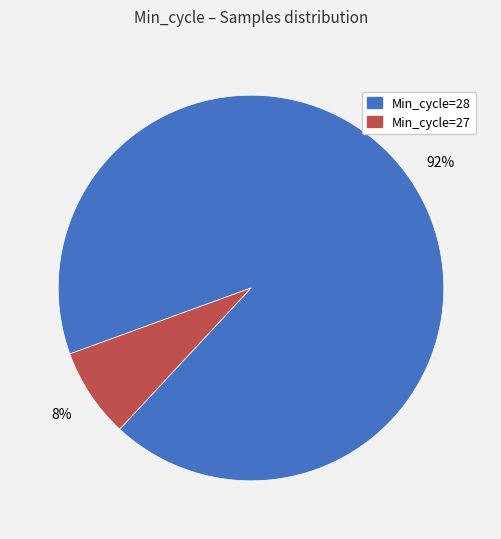

To the nearest percent, what is the average slice percentage?

50%